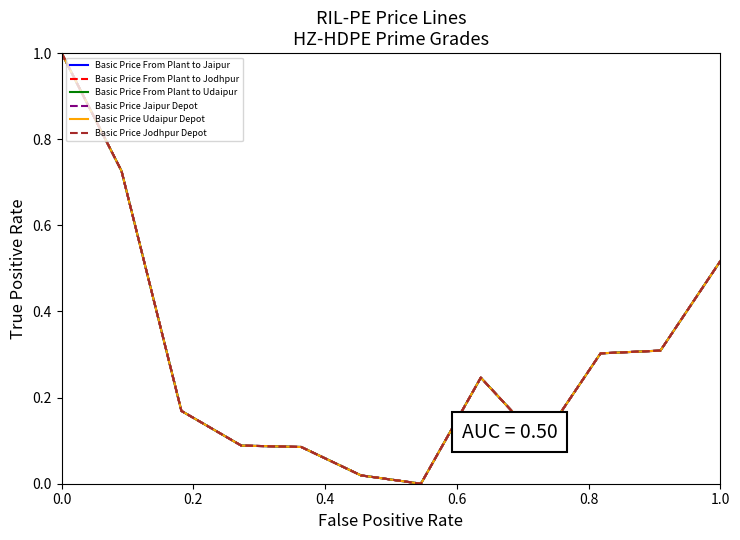

True or false: Basic Price Udaipur Depot and Basic Price Jodhpur Depot cross at least once.

False